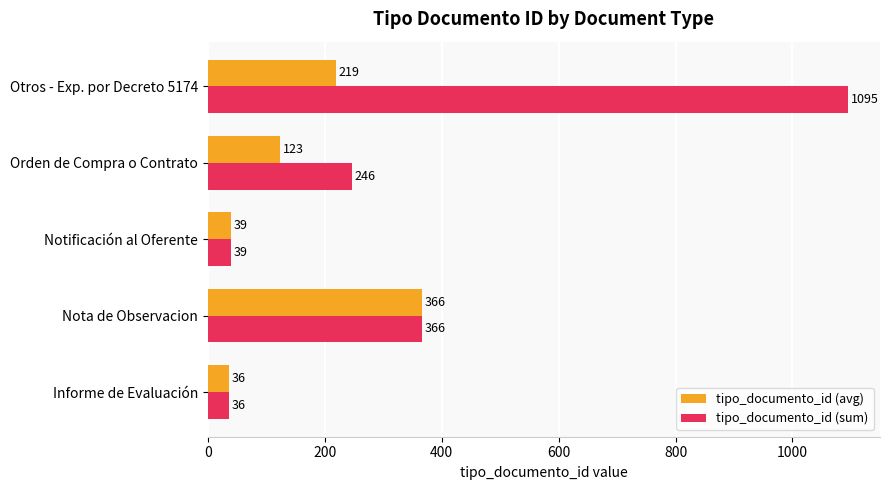

How many data points in tipo_documento_id (sum) are less than 246?

2